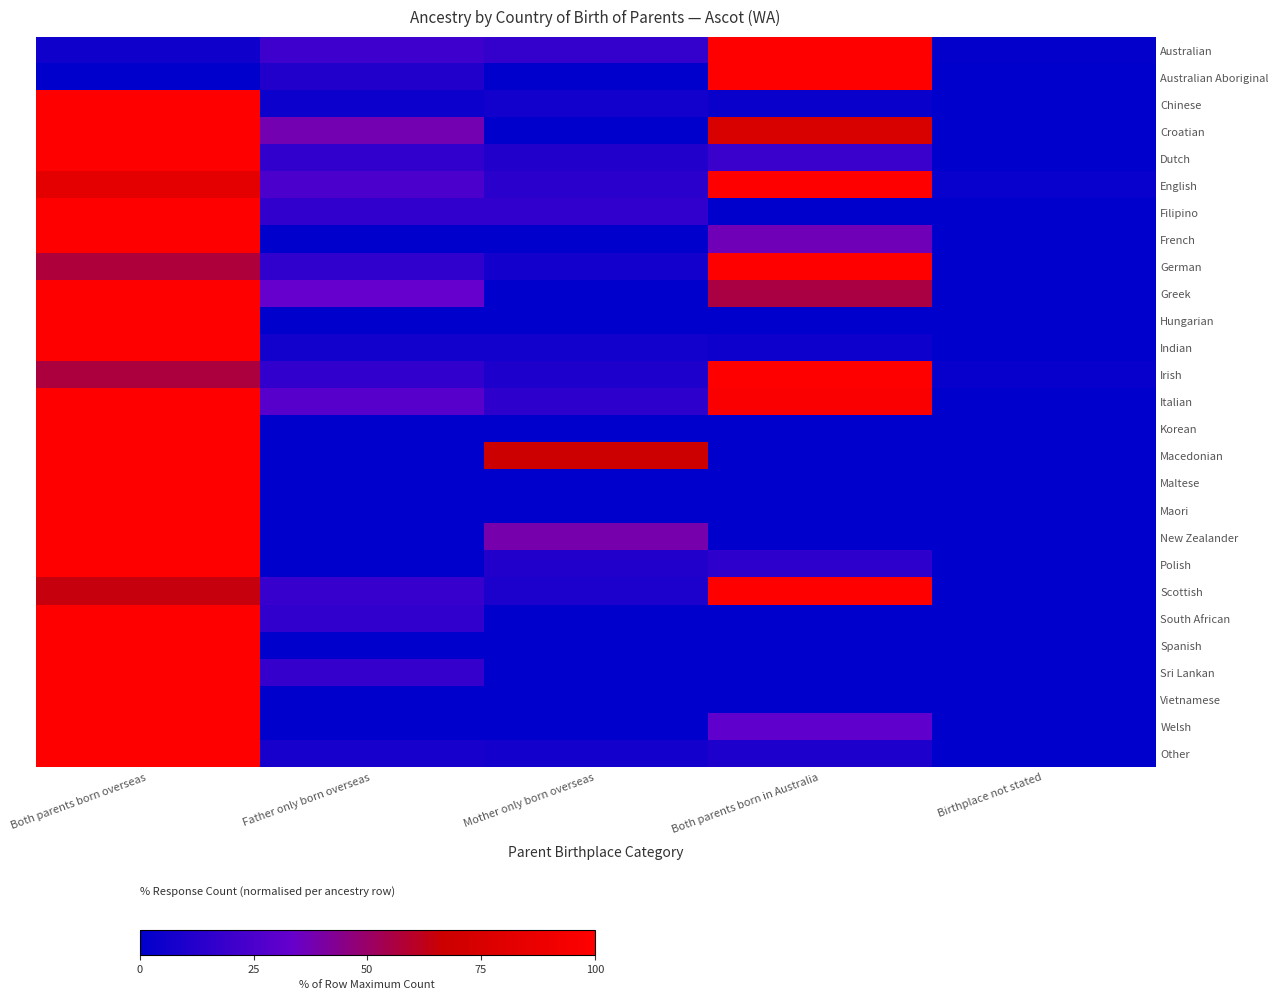

At how many categories does at least one series exceed 12?

4